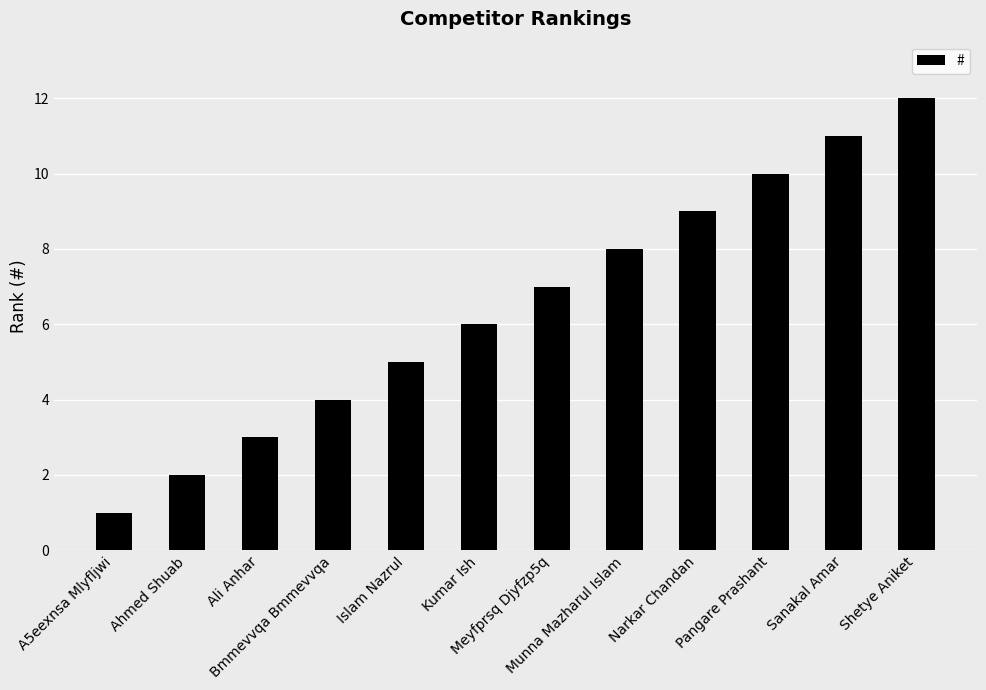

List the labels in order of value, smallest first.

A5eexnsa Mlyfljwi, Ahmed Shuab, Ali Anhar, Bmmevvqa Bmmevvqa, Islam Nazrul, Kumar Ish, Meyfprsq Djyfzp5q, Munna Mazharul Islam, Narkar Chandan, Pangare Prashant, Sanakal Amar, Shetye Aniket